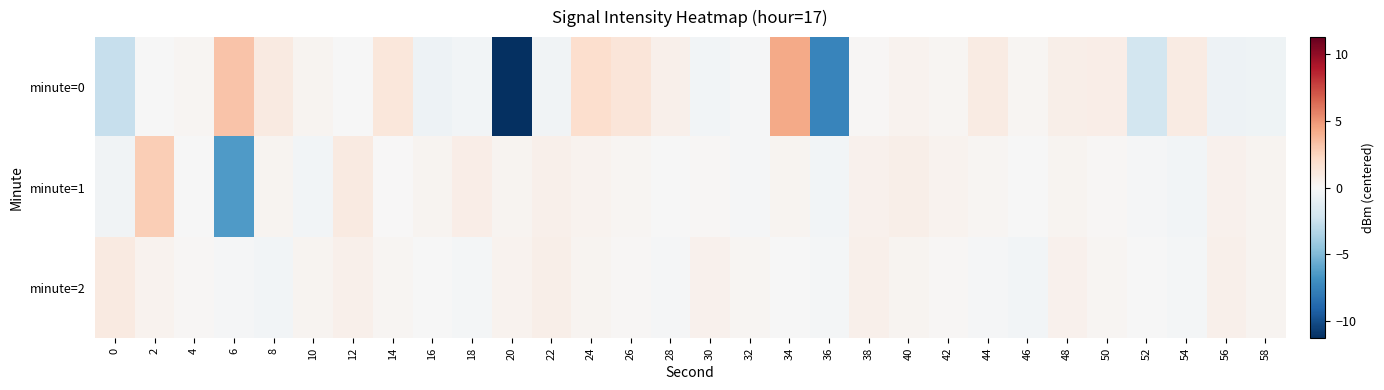

Reading right to left, transcribe all the data shown in this chart.

minute=0: 58=-0.4	56=-0.6	54=0.9	52=-2.1	50=0.8	48=0.6	46=0.2	44=0.9	42=0.3	40=0.4	38=0.1	36=-7.5	34=4.3	32=-0.1	30=-0.3	28=0.6	26=1.4	24=1.9	22=-0.4	20=-11.3	18=-0.3	16=-0.5	14=1.3	12=-0.0	10=0.3	8=1.0	6=3.2	4=0.2	2=-0.1	0=-2.6
minute=1: 58=0.3	56=0.5	54=-0.3	52=-0.1	50=0.1	48=0.3	46=-0.0	44=0.2	42=0.4	40=0.7	38=0.5	36=-0.3	34=0.3	32=-0.1	30=0.1	28=-0.0	26=0.2	24=0.4	22=0.6	20=0.3	18=0.8	16=0.3	14=0.0	12=1.0	10=-0.3	8=0.3	6=-6.4	4=-0.1	2=2.8	0=-0.4
minute=2: 58=0.3	56=0.6	54=-0.2	52=-0.0	50=0.2	48=0.5	46=-0.3	44=-0.1	42=0.1	40=0.3	38=0.6	36=-0.2	34=-0.0	32=0.2	30=0.5	28=-0.1	26=0.1	24=0.3	22=0.7	20=0.4	18=-0.2	16=-0.0	14=0.2	12=0.6	10=0.3	8=-0.3	6=-0.1	4=0.1	2=0.4	0=1.0